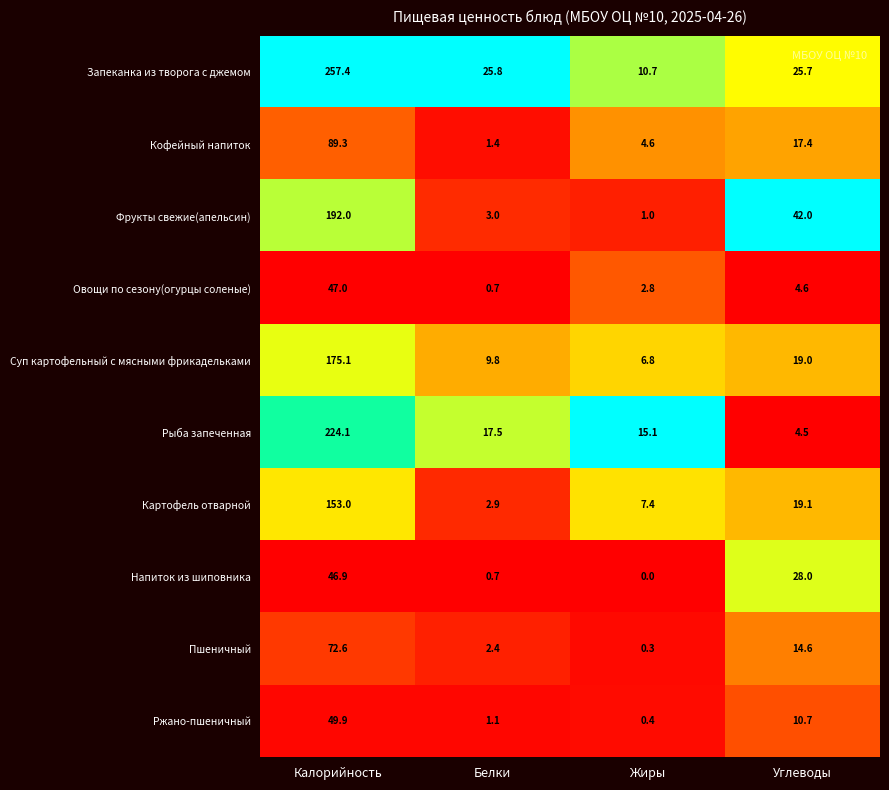

What is the average value of the Пшеничный series?

22.5